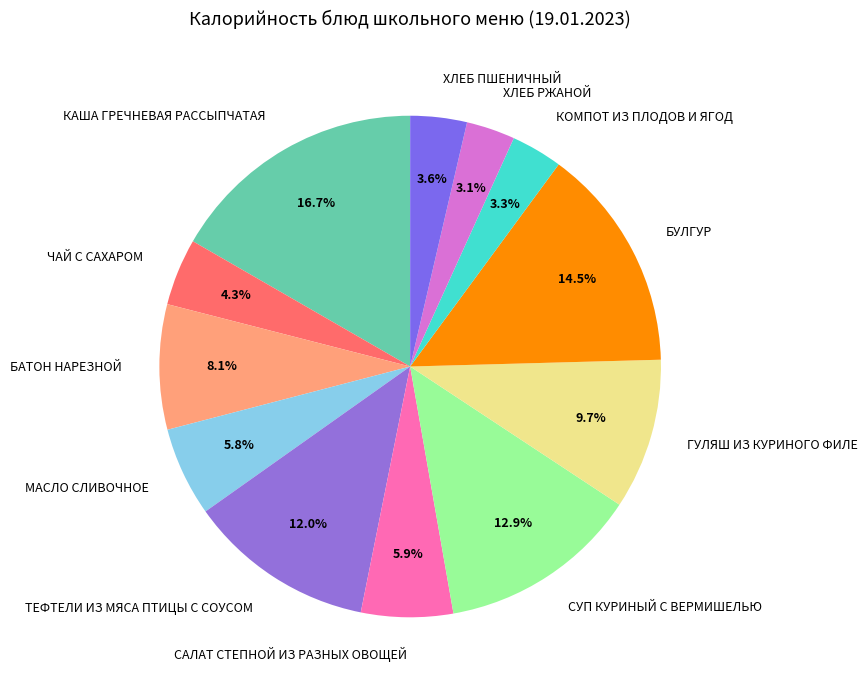

Does ТЕФТЕЛИ ИЗ МЯСА ПТИЦЫ С СОУСОМ represent more than half of the total?

No